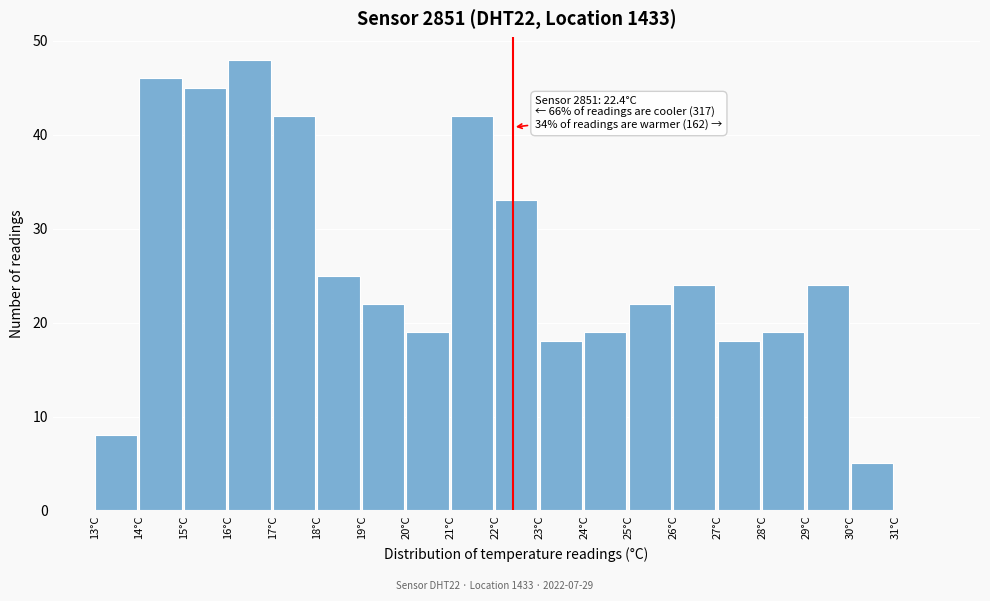

Which range on the x-axis has the tallest bar?

16 to 17